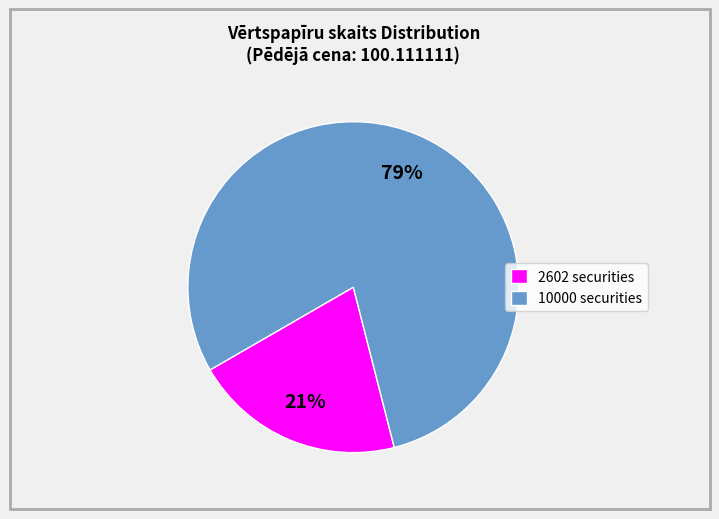

The 10000 slice represents 79% of the pie. True or false?

True